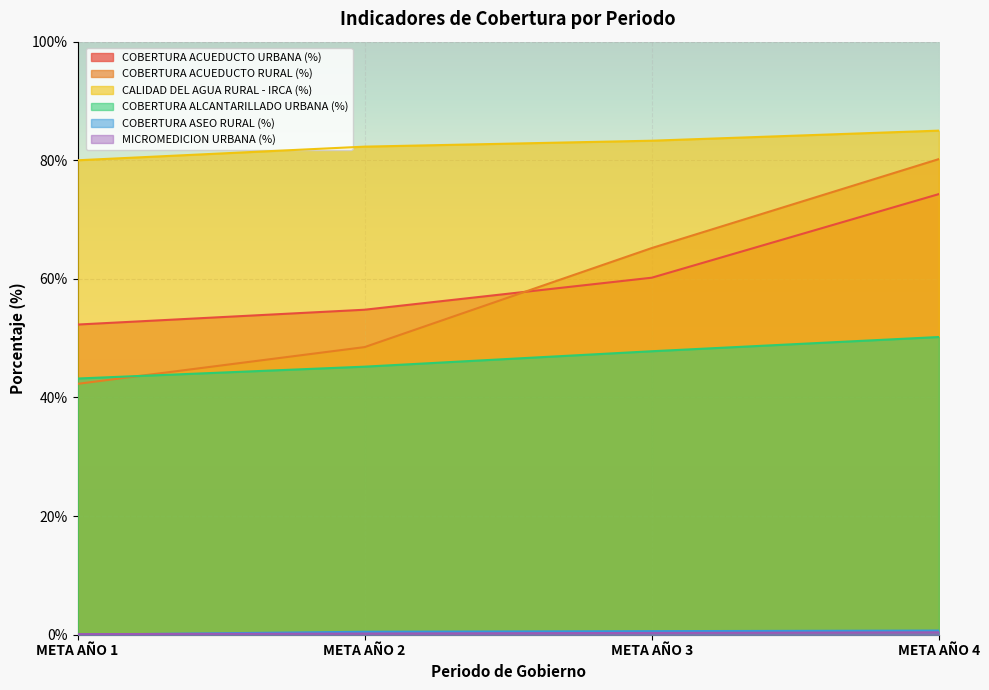

How many series are shown in this chart?

6